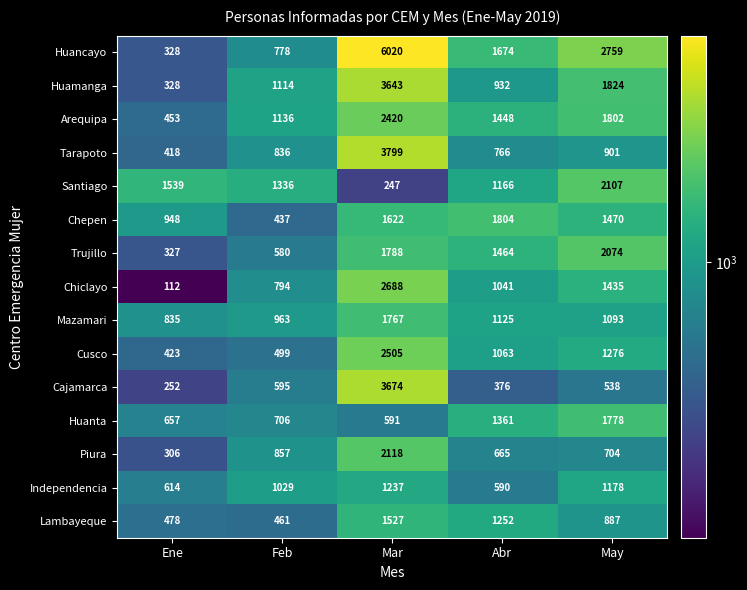

Where does the Piura series first go above 704?

Feb